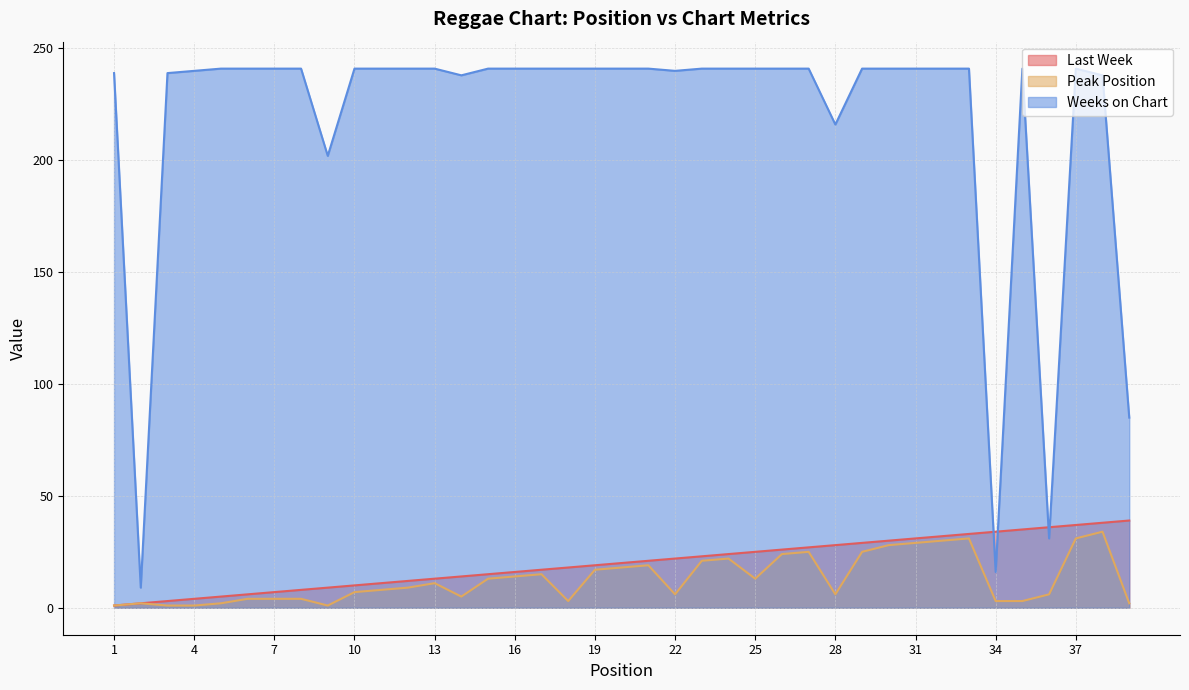

Read the Last Week value at 38.

38